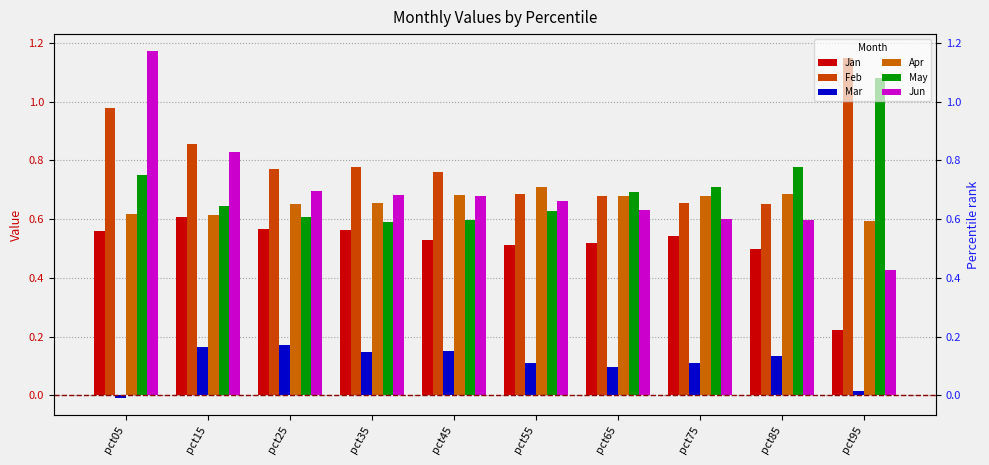

True or false: Apr has a value of 0.3 at pct35.

False